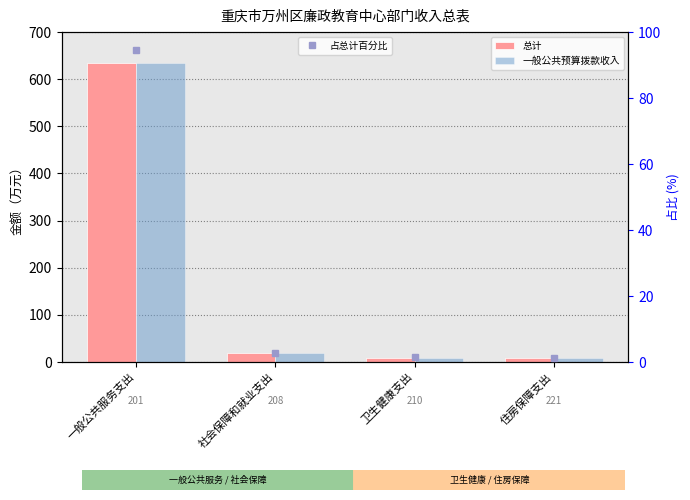

What are all the series names shown in the legend?

总计, 一般公共预算拨款收入